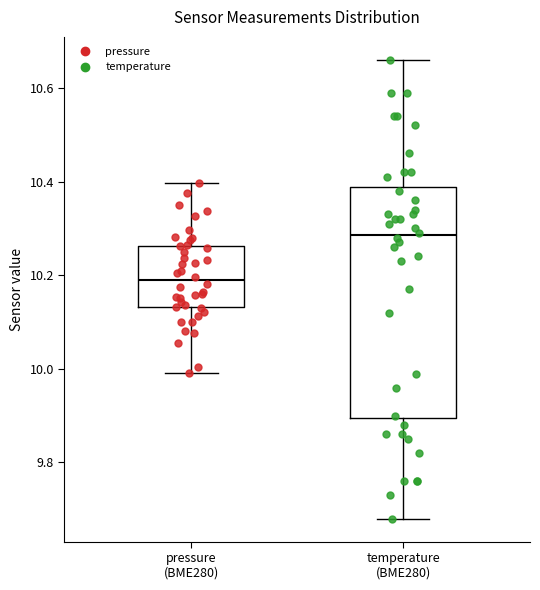

Which box has the highest median line?

temperature (BME280)